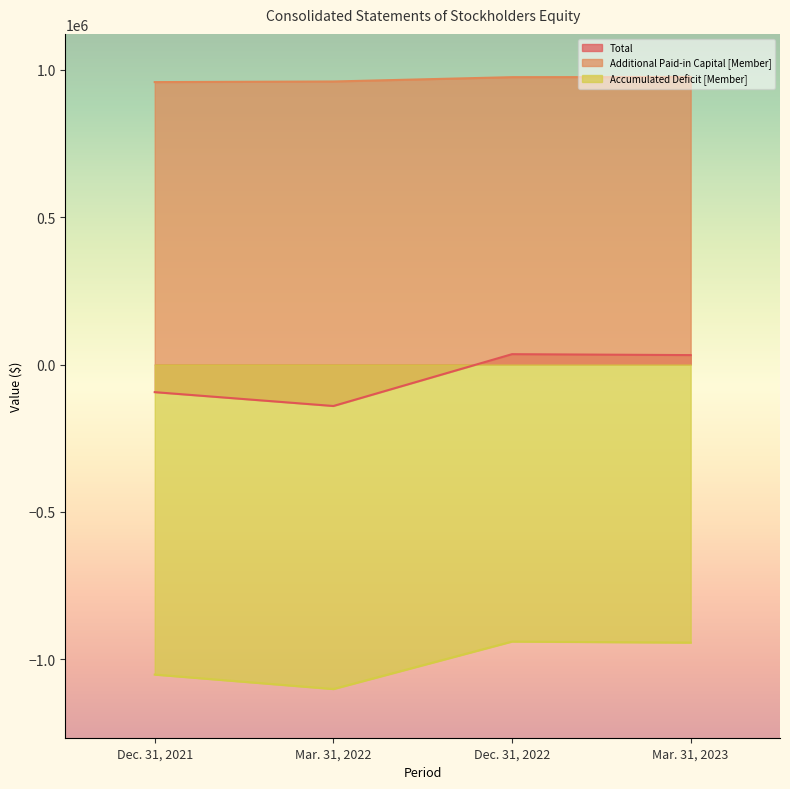

What is the greatest value displayed?

974980